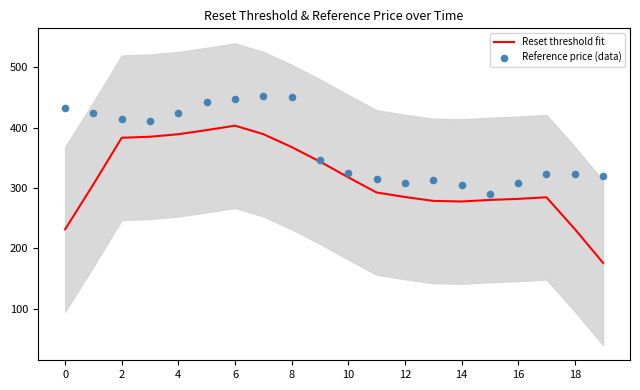

What are all the series names shown in the legend?

Reset threshold fit, Reference price (data)